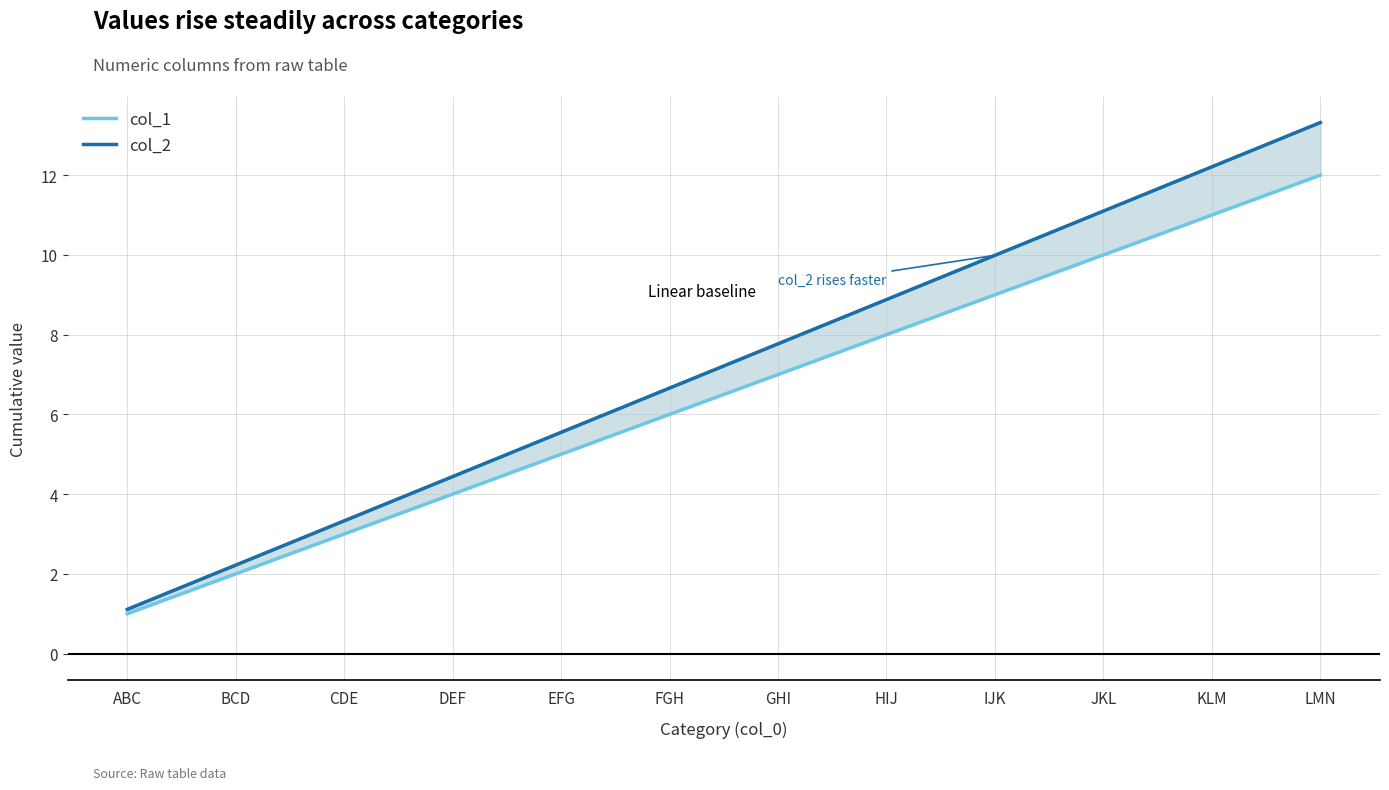

At which label does col_1 reach its minimum?

ABC